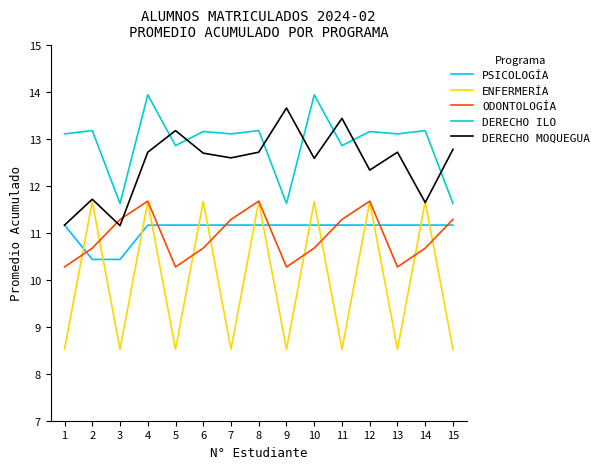

How many lines are shown in the chart?

5